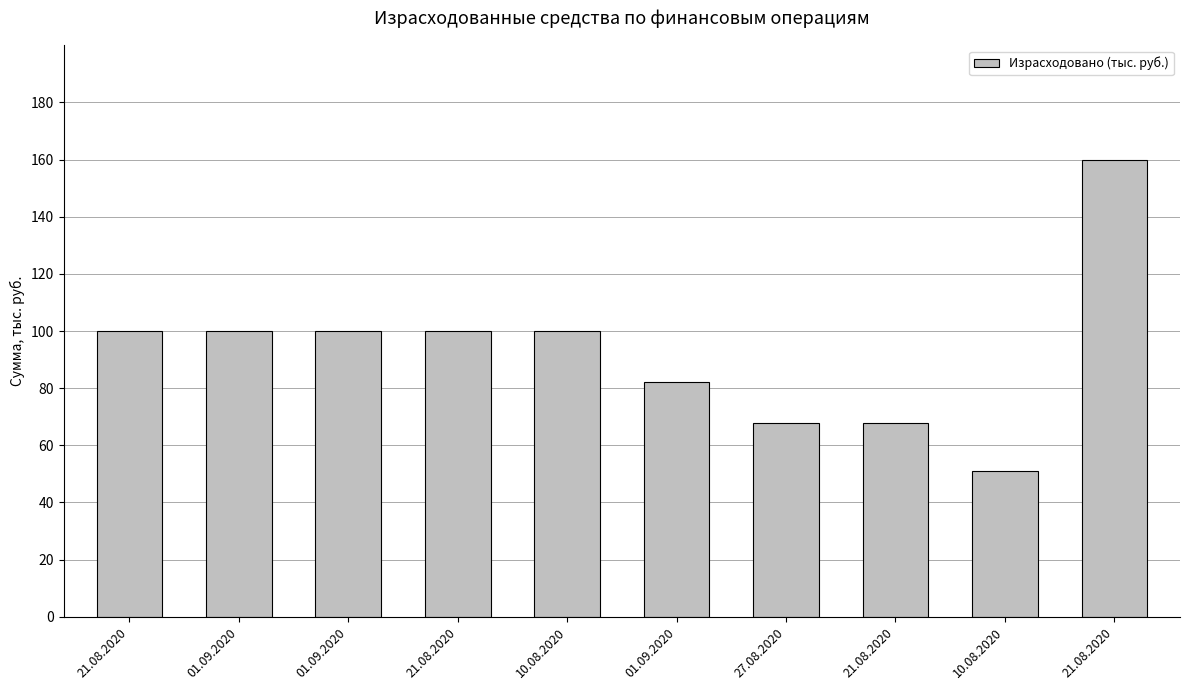

The value at 21.08.2020 is 264.5. True or false?

False